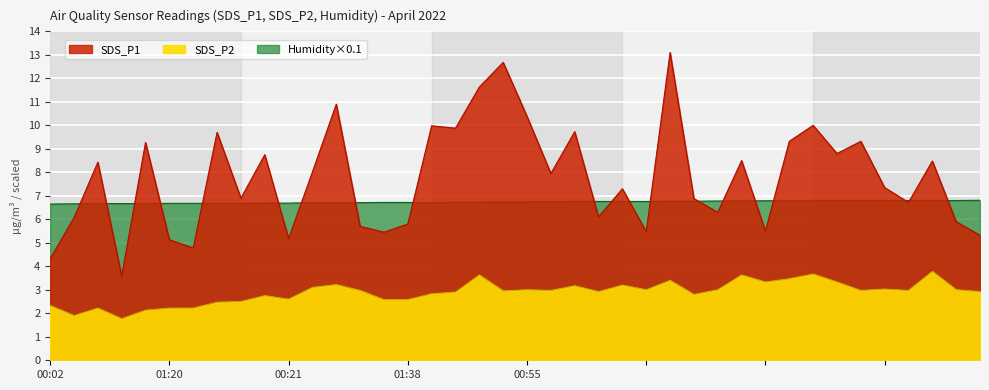

At which category does Humidity_scaled reach its first local peak?

00:36